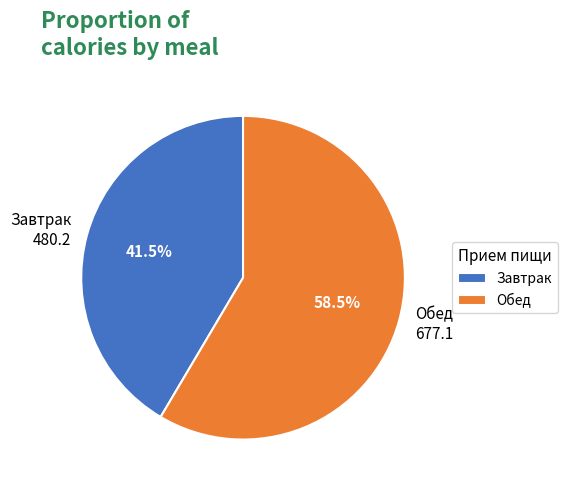

To the nearest percent, what is the combined percentage of Обед and Завтрак?

100%